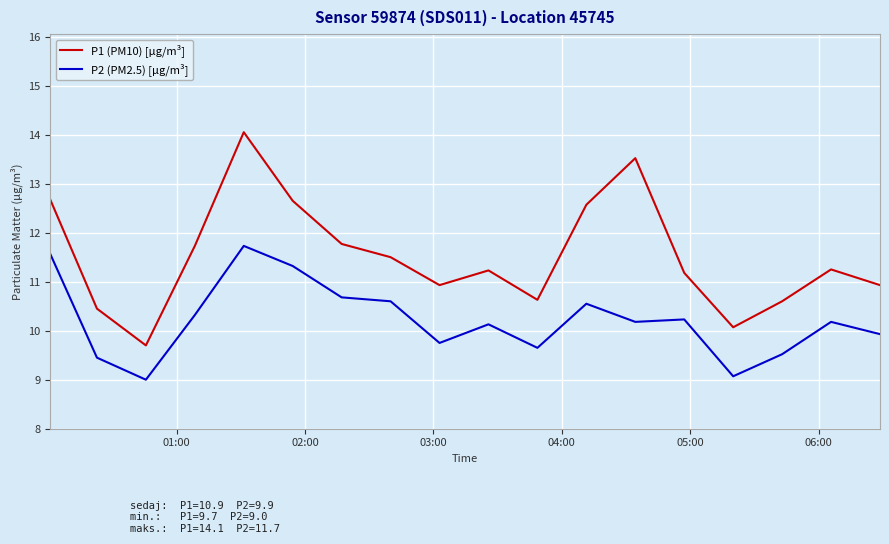

Which series has the largest total across all categories?

P1 (PM10) [µg/m³]